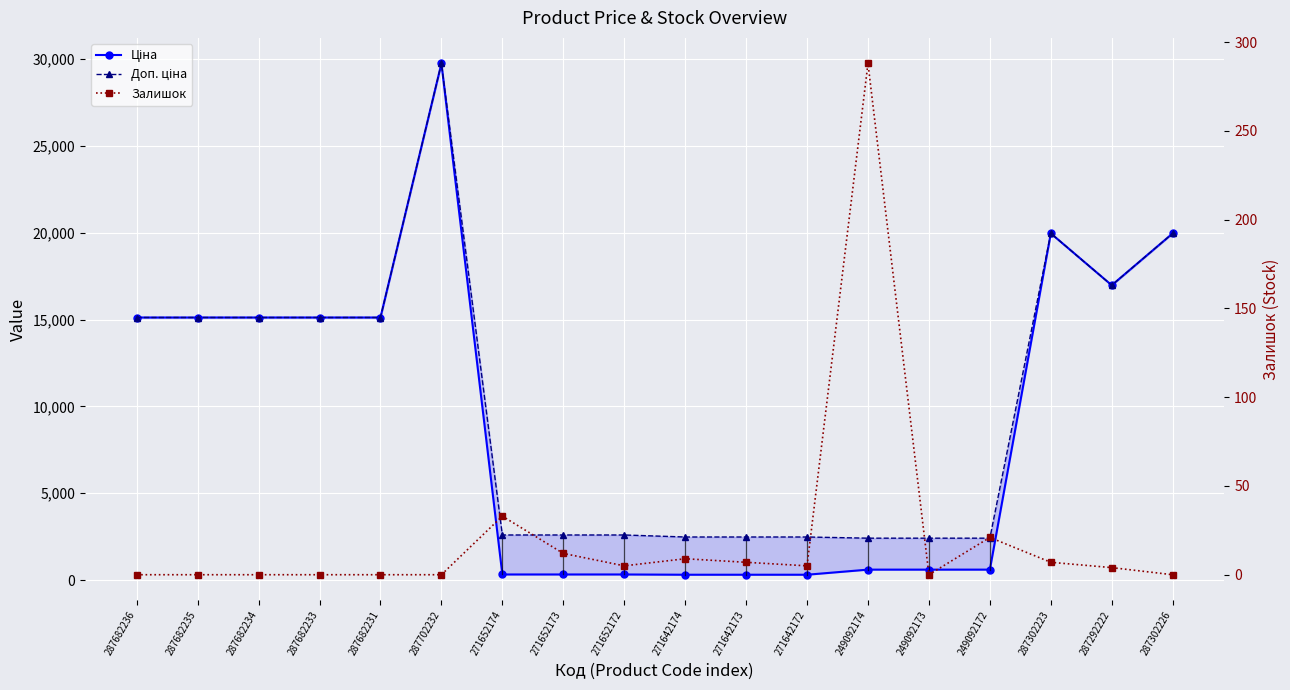

Between 271652172 and 249092172, which is larger?

249092172